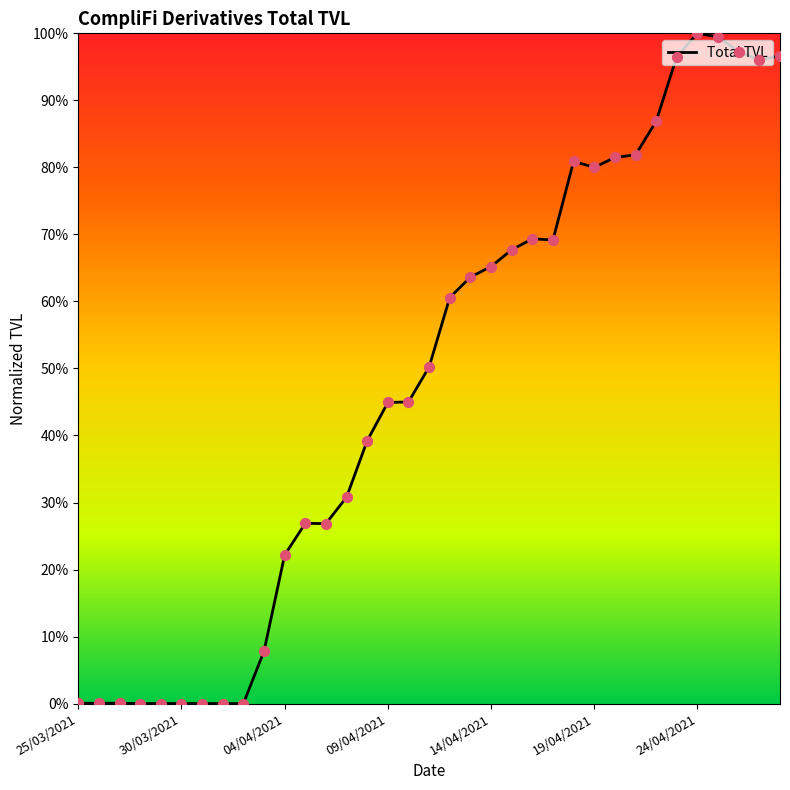

What is the difference between the maximum and minimum values?

100.0